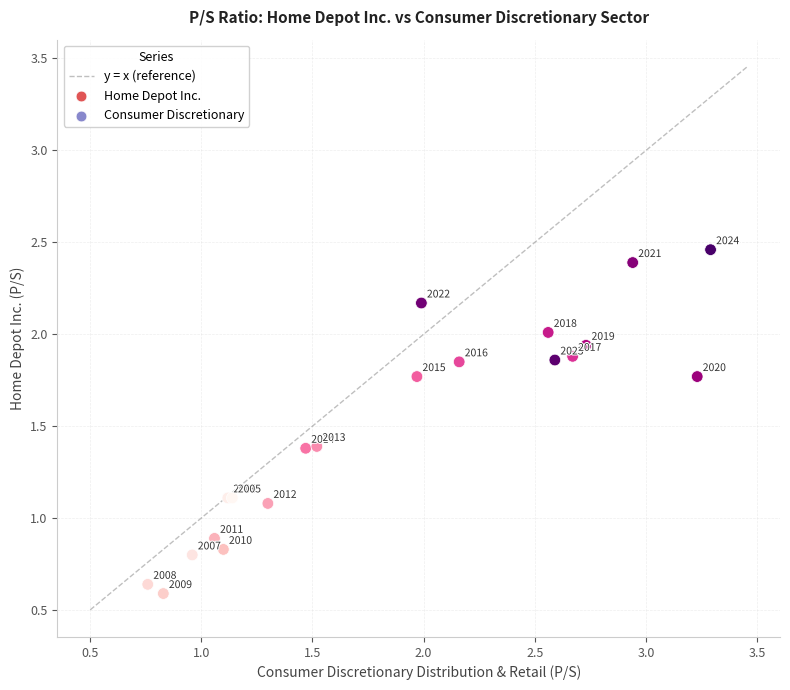

What Y value in the scatter plot is closest to 1?

1.1